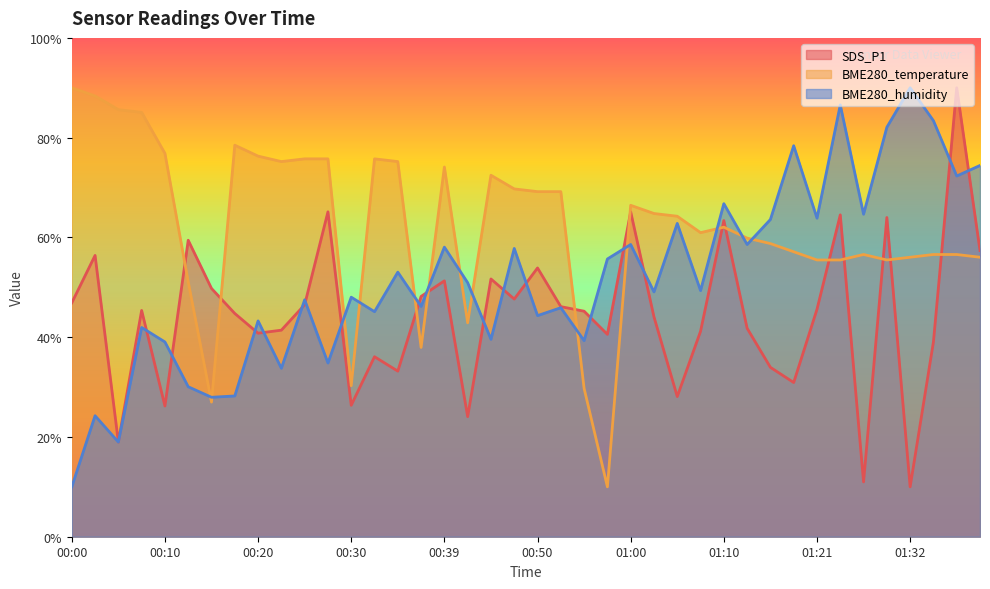

Which has a higher value, 01:18 or 00:08?

00:08